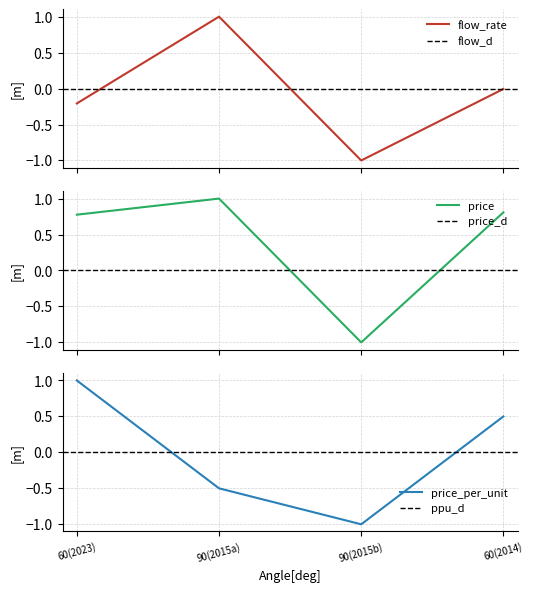

In price, how many points are higher than both neighbors (excluding endpoints)?

1